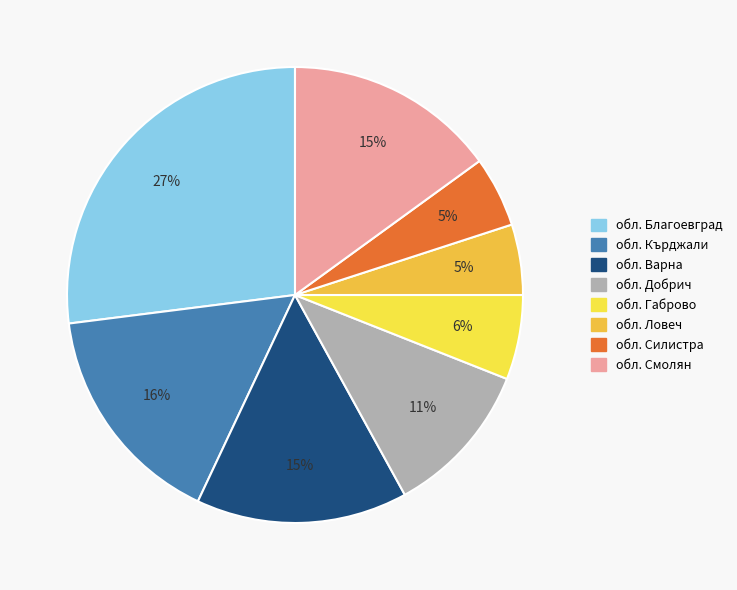

Which slice is the largest?

обл. Благоевград